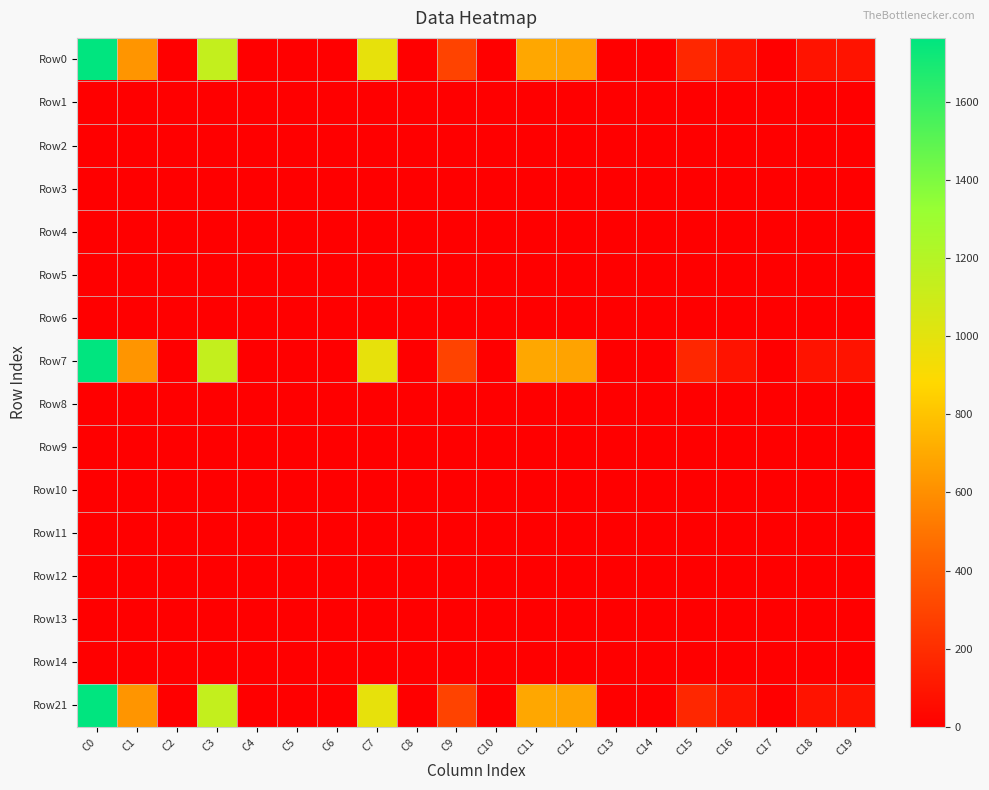

Which series has the largest range (max minus min)?

Row0